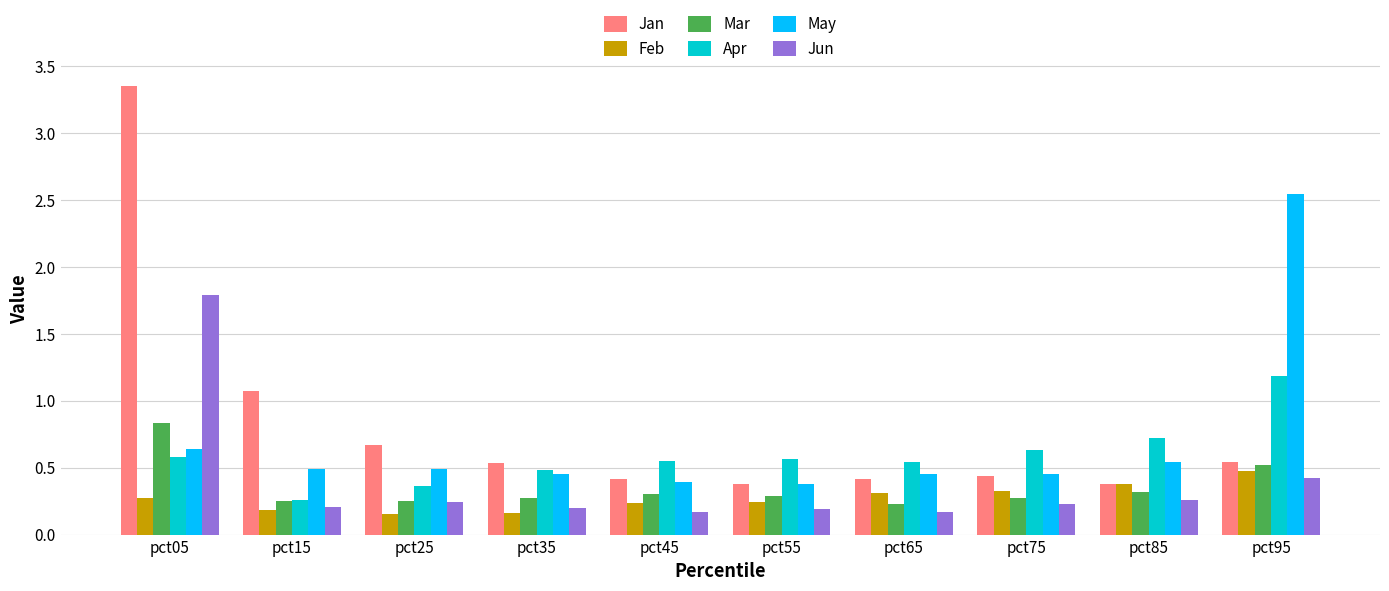

Rank the series by their maximum value, from highest to lowest.

Jan, May, Jun, Apr, Mar, Feb